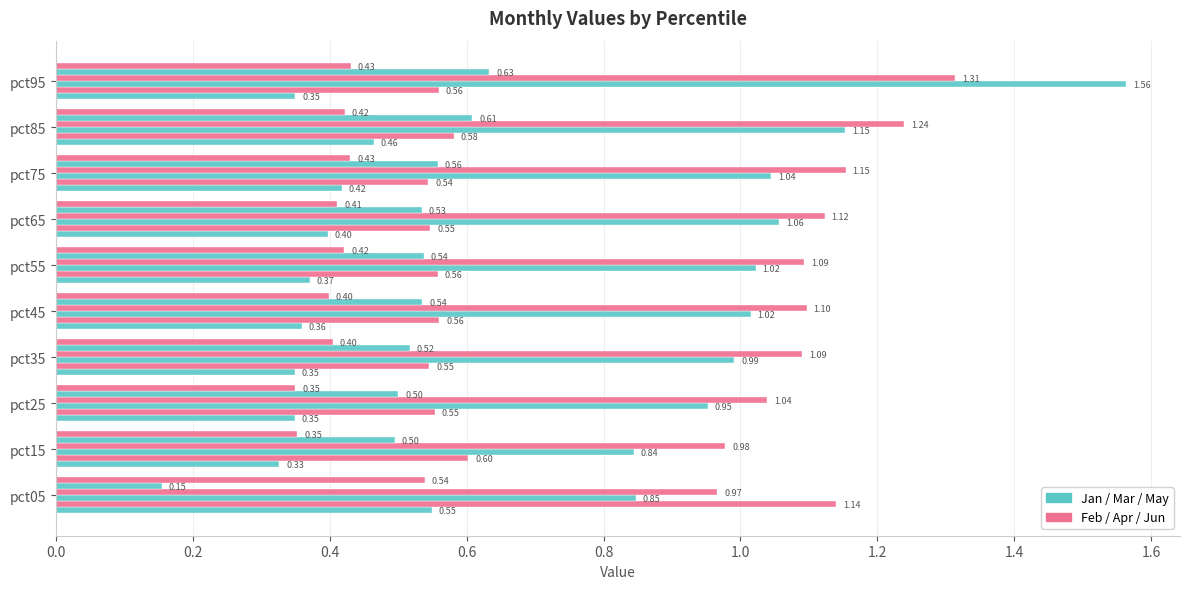

How many series are shown in this chart?

6